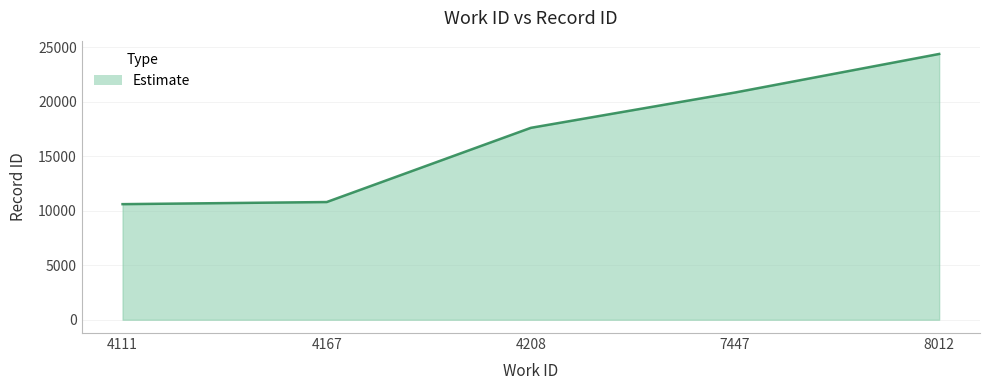

What is the sum of the values at 4208 and 4167?

28394